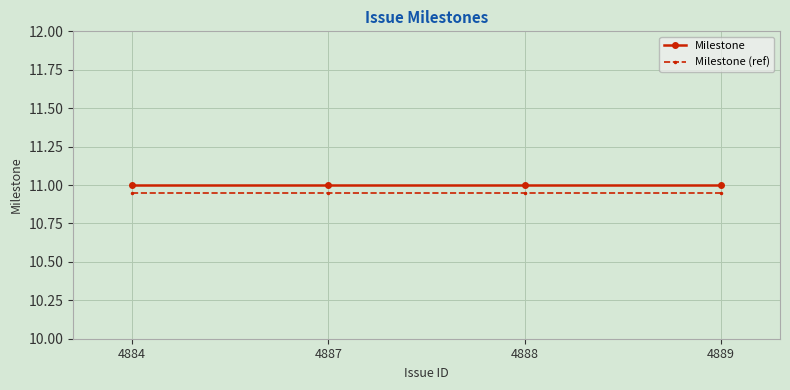

True or false: Milestone and Milestone (ref) cross at least once.

False